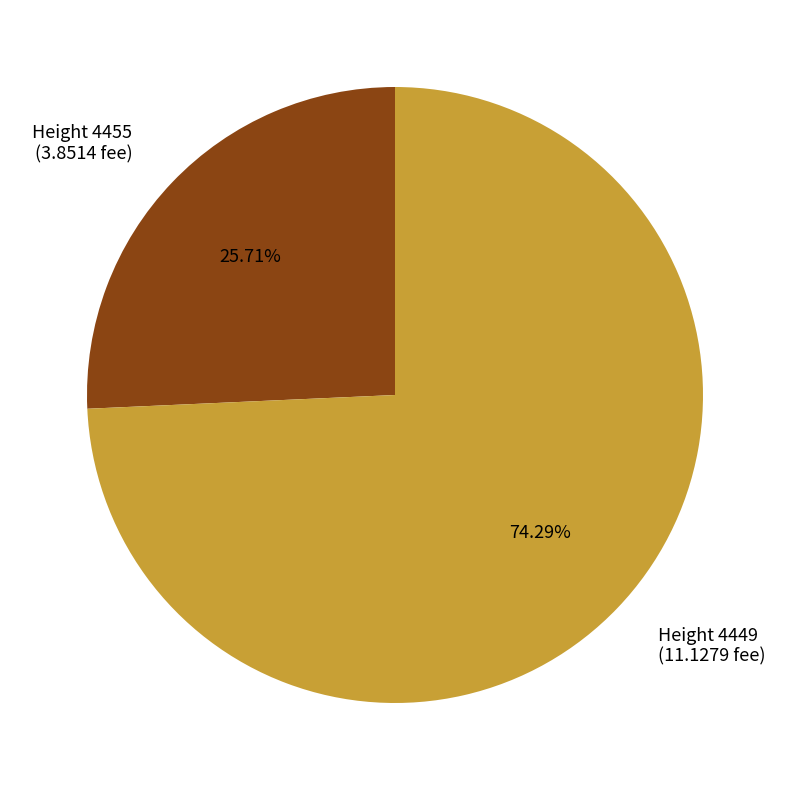

Which category has the biggest portion of the pie?

Height 4449 (11.1279 fee)